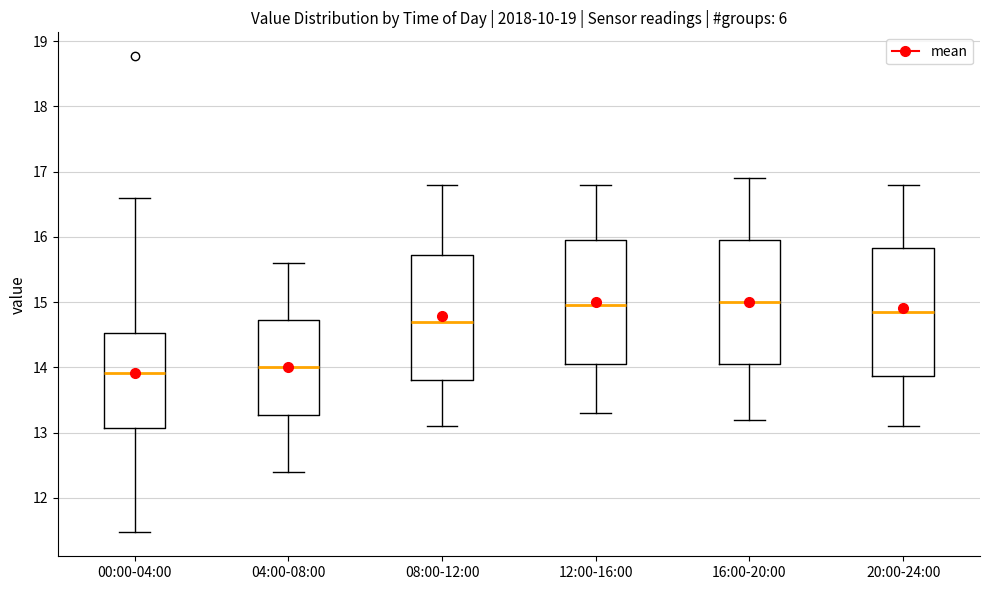

Where does the lower whisker of the box for 12:00-16:00 end on the y-axis? The values are not printed on the chart, so give them approximately, as read against the axis.

13.3